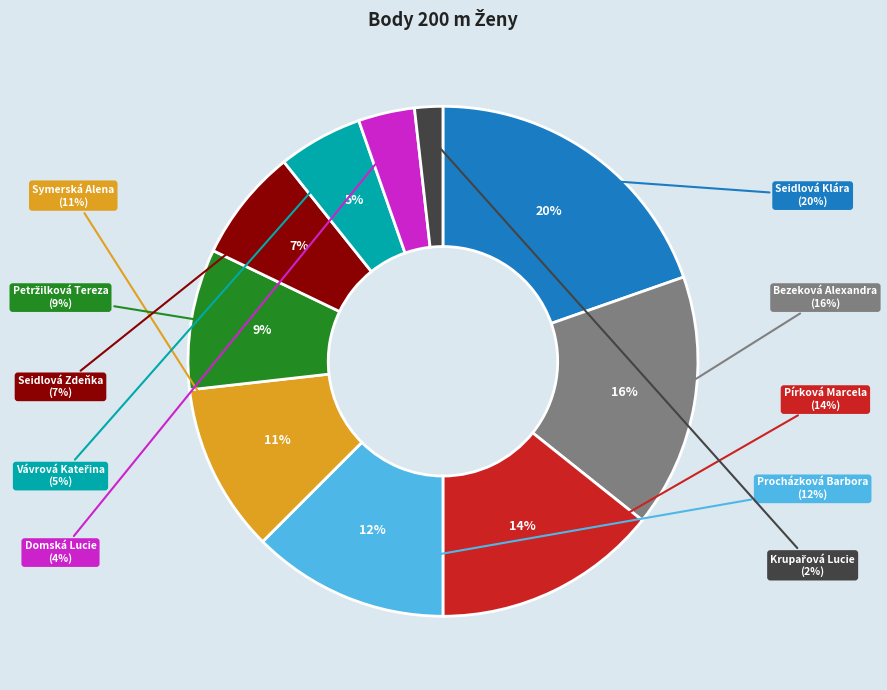

How many segments does this pie chart have?

10